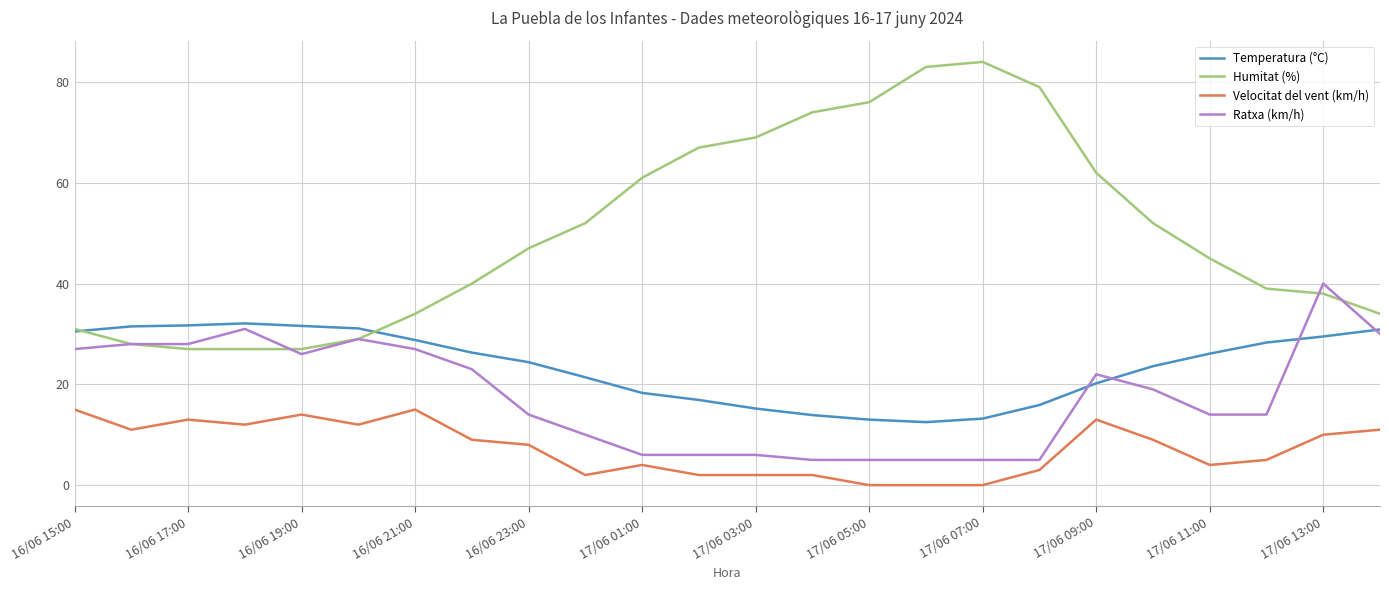

Which series has the largest total across all categories?

Humitat (%)